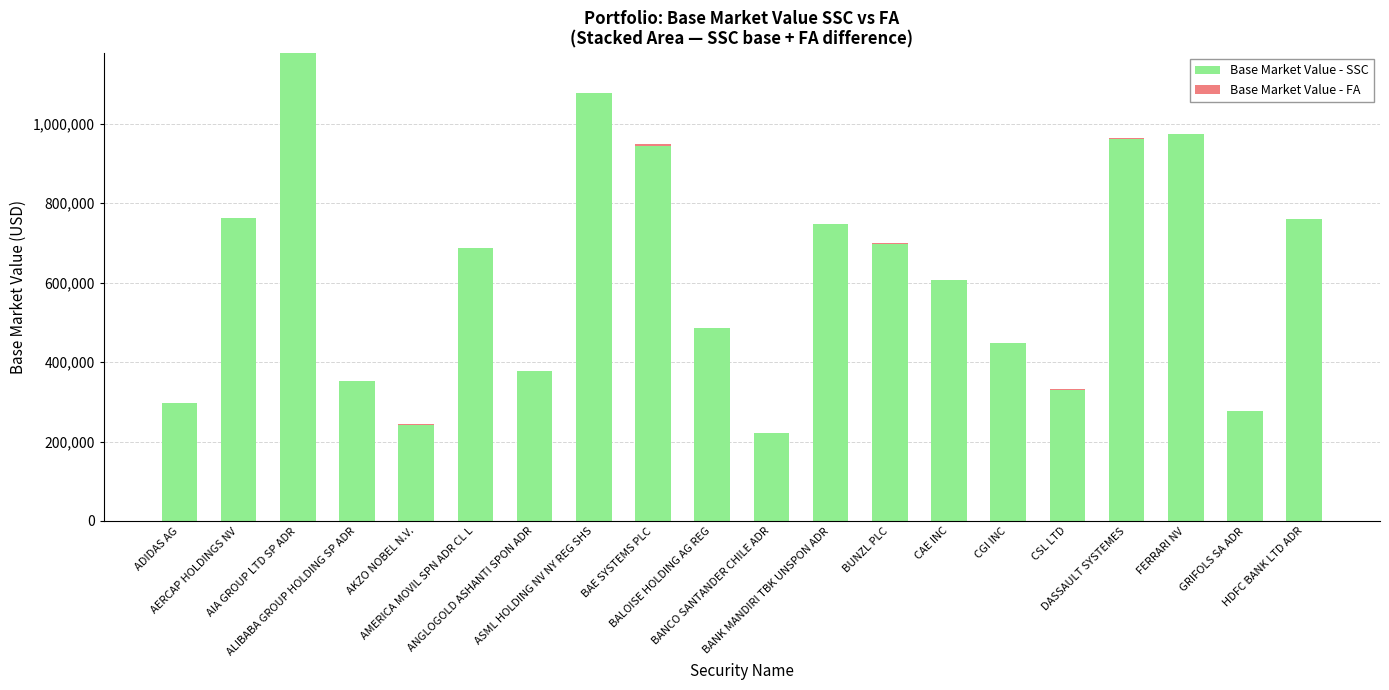

What is the highest value of the Base Market Value - SSC series?

1177395.0